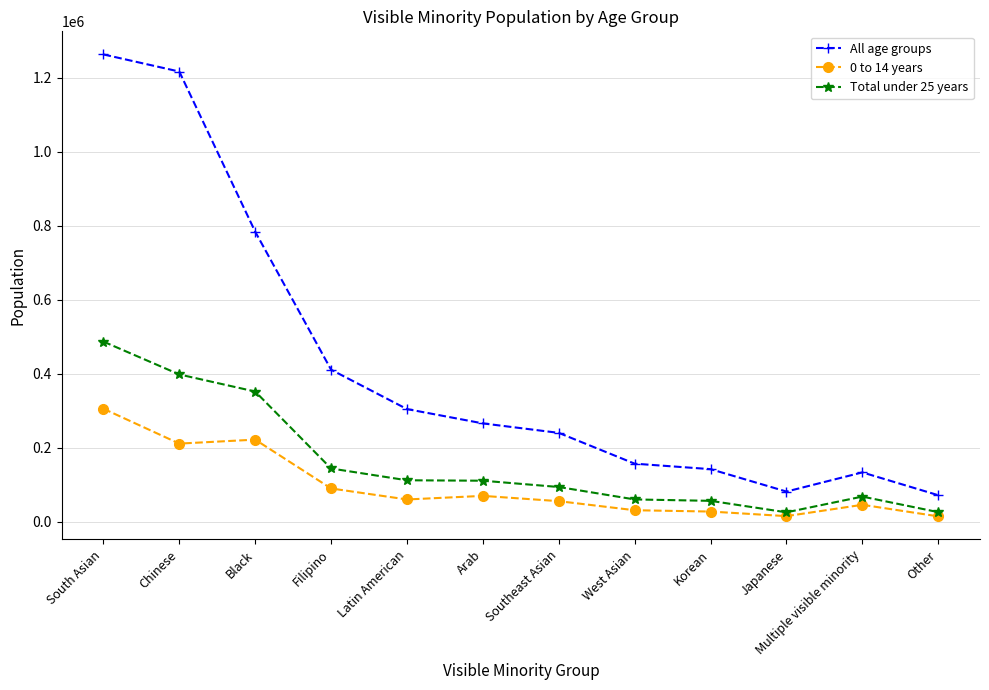

Rank the series by their average value, from highest to lowest.

All age groups, Total under 25 years, 0 to 14 years